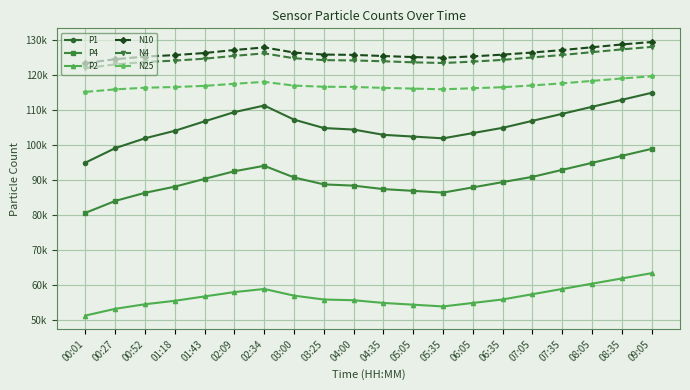

What is the difference between the maximum and minimum values in the P1 series?

19933.8